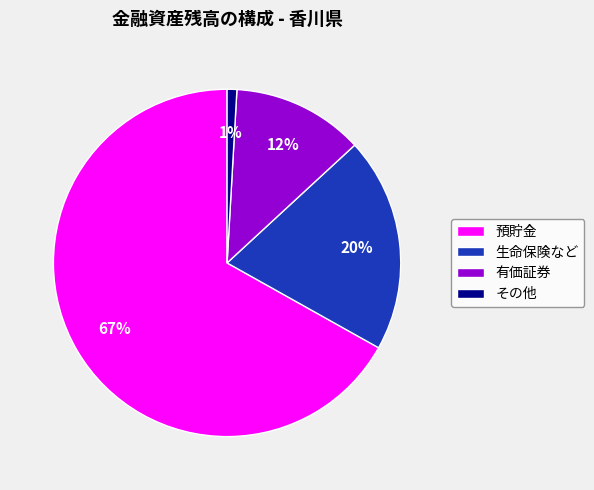

Rank the categories by value from highest to lowest.

預貯金, 生命保険など, 有価証券, その他